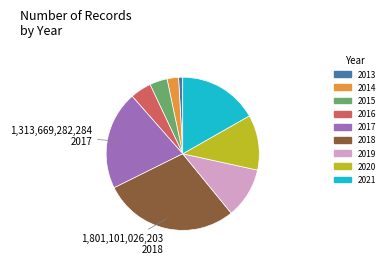

Is there a majority slice in this chart?

No